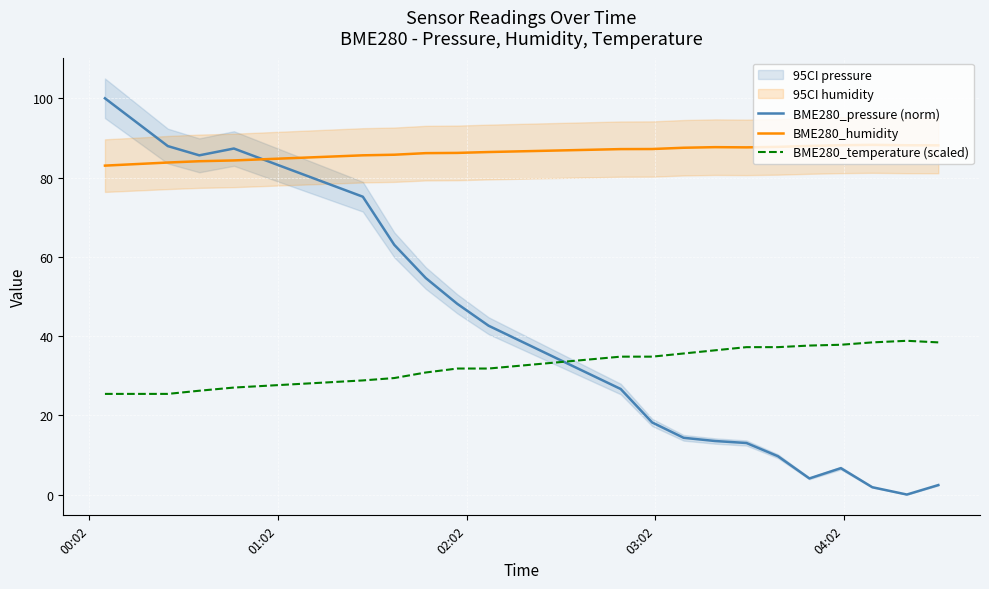

After their last crossing, which series has the higher values: BME280_temperature (scaled) or BME280_pressure (norm)?

BME280_temperature (scaled)